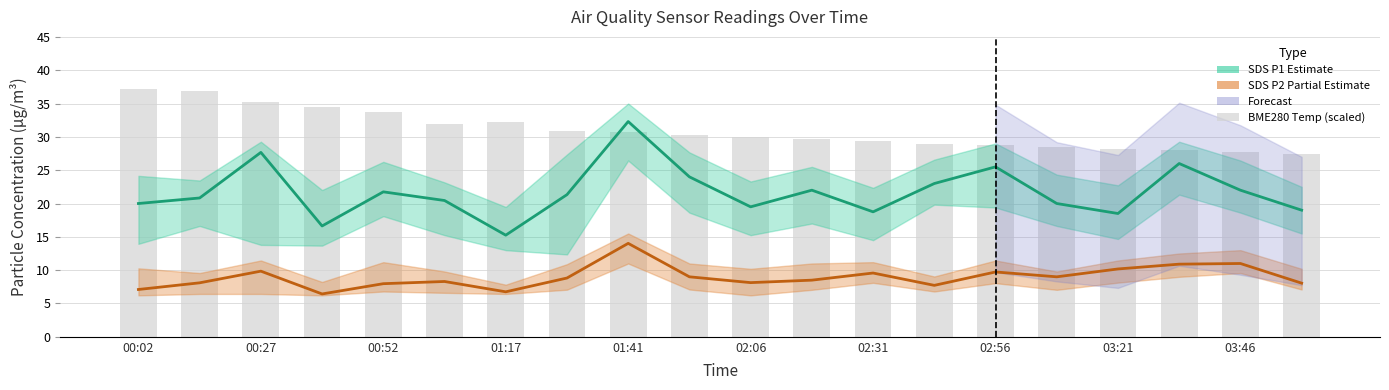

Which label corresponds to the smallest value in the chart?

01:17